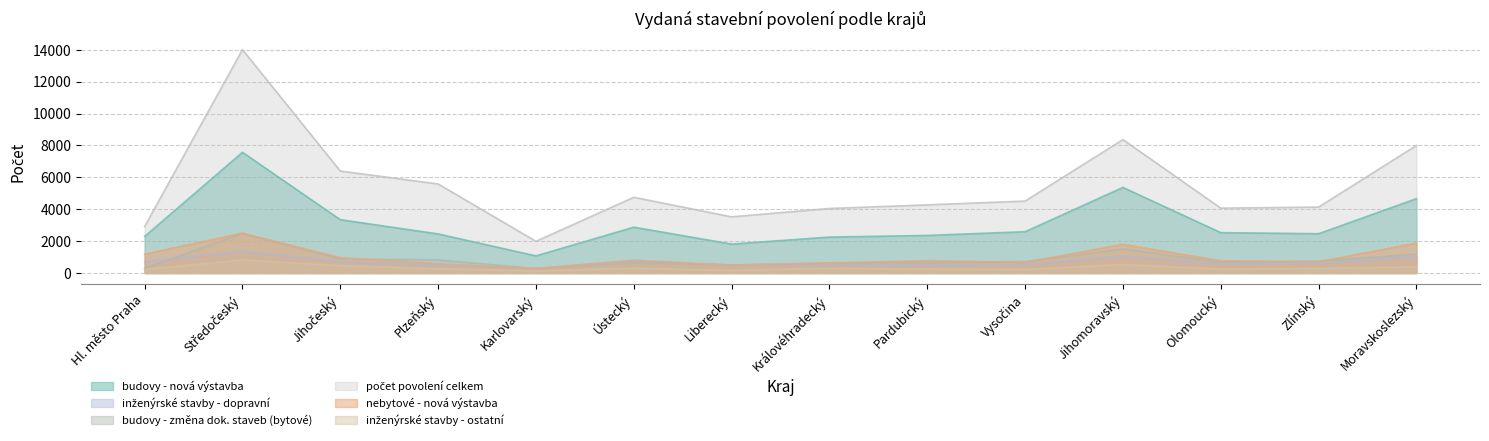

Between Středočeský and Jihomoravský, which series saw the biggest shift?

počet povolení celkem